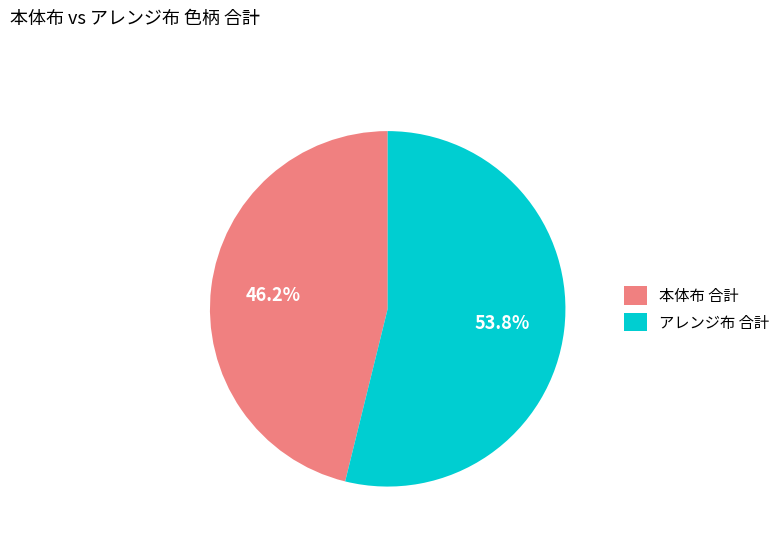

What is the largest slice in the pie chart?

アレンジ布 合計